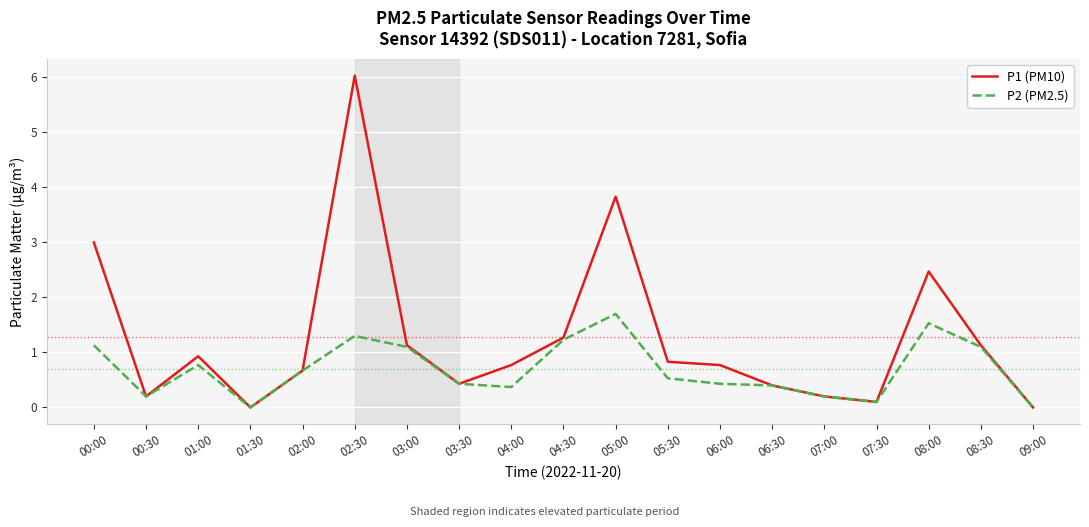

The value of P2 (PM2.5) at 04:00 is 0.4. True or false?

True